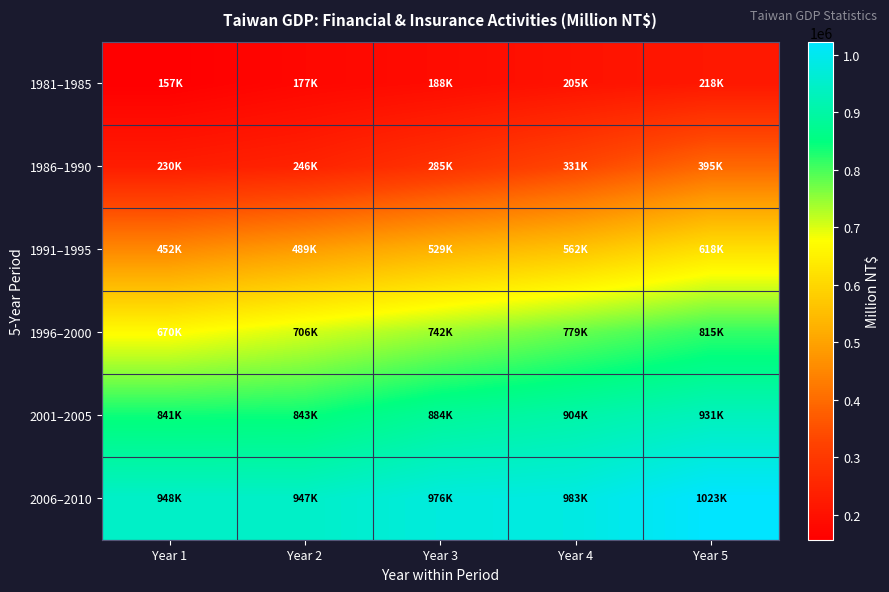

Reading left to right, extract all data points from this chart.

1981–1985: Year 1=156645	Year 2=176851	Year 3=188148	Year 4=204556	Year 5=218299
1986–1990: Year 1=229950	Year 2=245632	Year 3=284643	Year 4=330942	Year 5=394880
1991–1995: Year 1=452463	Year 2=488856	Year 3=528890	Year 4=561737	Year 5=618116
1996–2000: Year 1=670367	Year 2=705789	Year 3=742463	Year 4=779145	Year 5=815355
2001–2005: Year 1=840751	Year 2=843141	Year 3=883870	Year 4=904083	Year 5=930752
2006–2010: Year 1=947644	Year 2=947350	Year 3=976333	Year 4=982941	Year 5=1022934